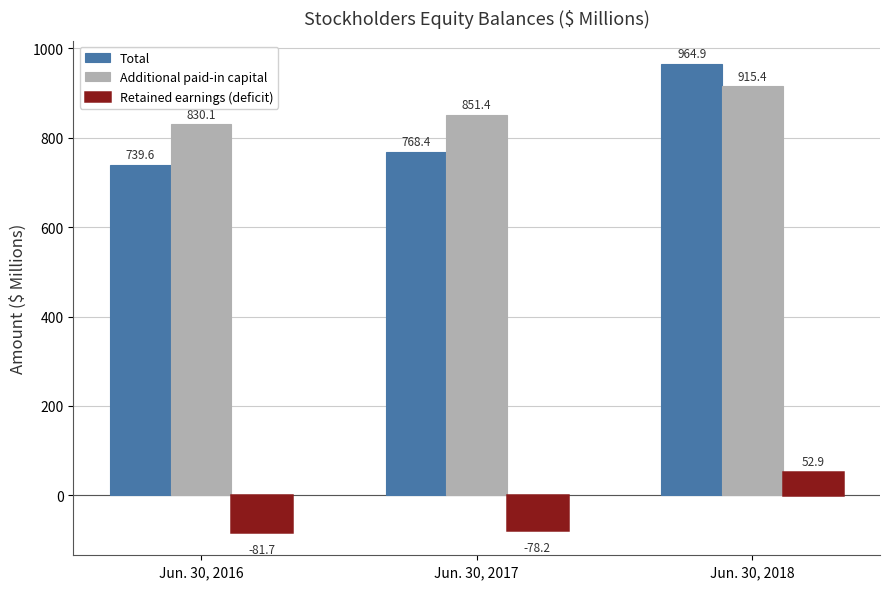

What is the average value of the Additional paid-in capital series?

865.6